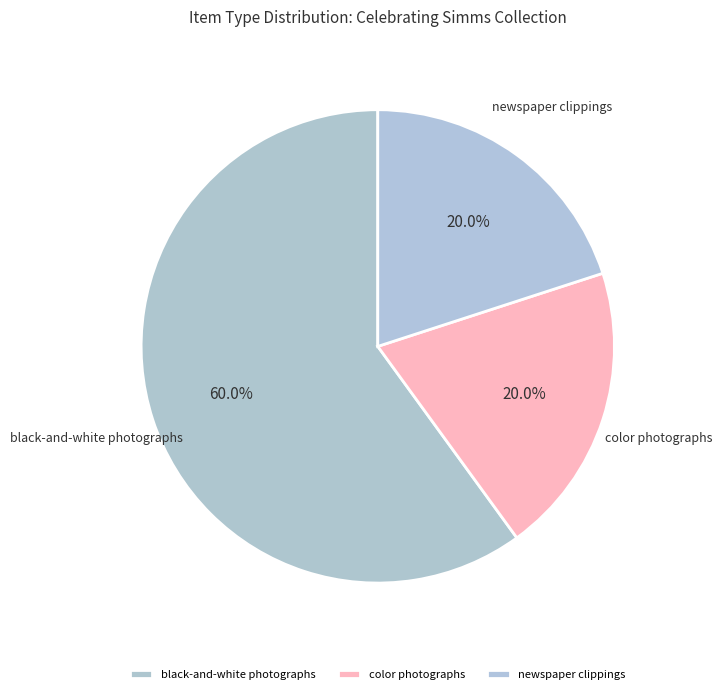

Does black-and-white photographs represent more than half of the total?

Yes